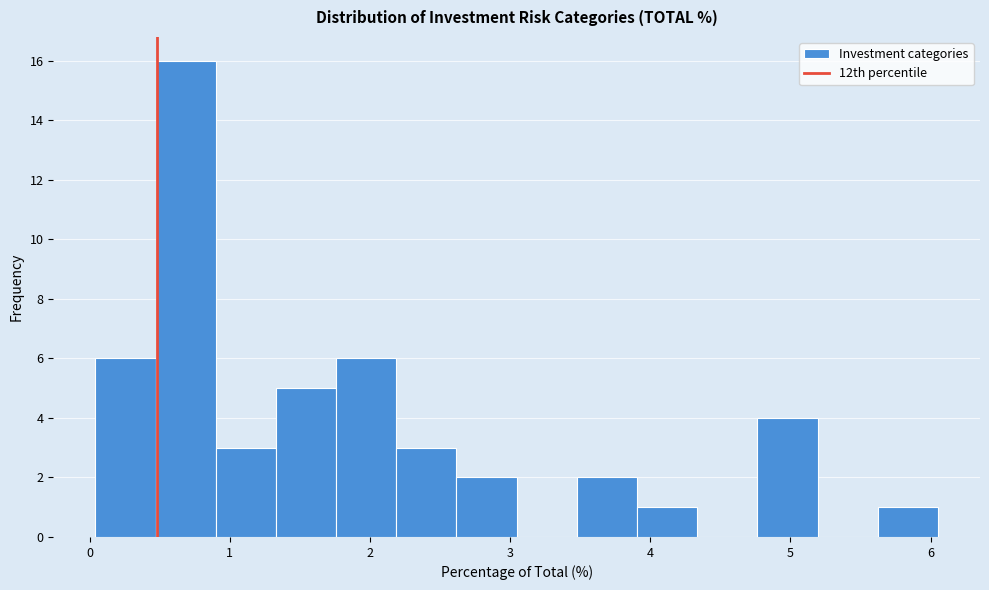

Reading left to right, list every bar in this chart as the range it spans on the x-axis followed by its height. Neither the bar edges nor the heights are printed on the chart, so give them approximately, as read against the axes.

0.0 to 0.5: 6
0.5 to 0.9: 16
0.9 to 1.3: 3
1.3 to 1.8: 5
1.8 to 2.2: 6
2.2 to 2.6: 3
2.6 to 3.0: 2
3.0 to 3.5: 0
3.5 to 3.9: 2
3.9 to 4.3: 1
4.3 to 4.8: 0
4.8 to 5.2: 4
5.2 to 5.6: 0
5.6 to 6.1: 1